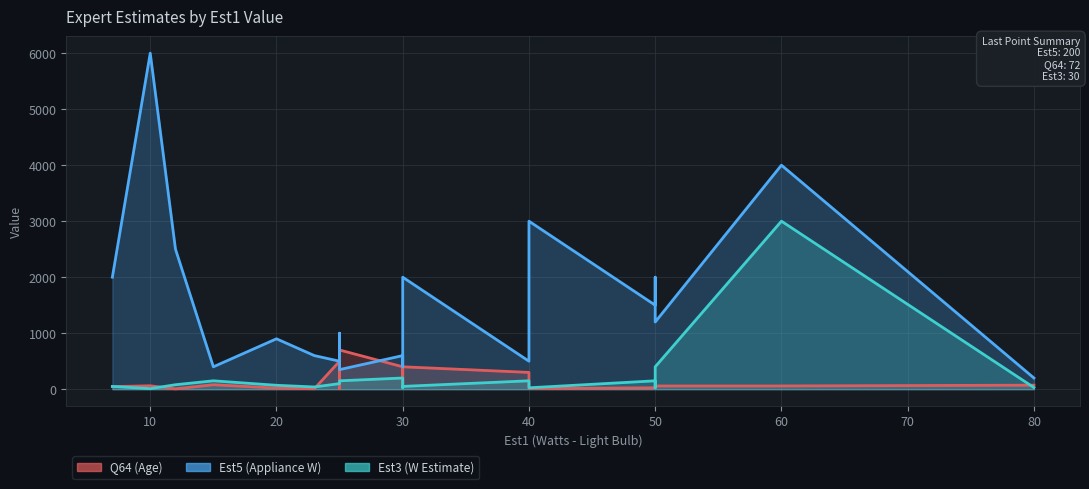

At which category does Est3 (W Estimate) reach its first local valley?

10